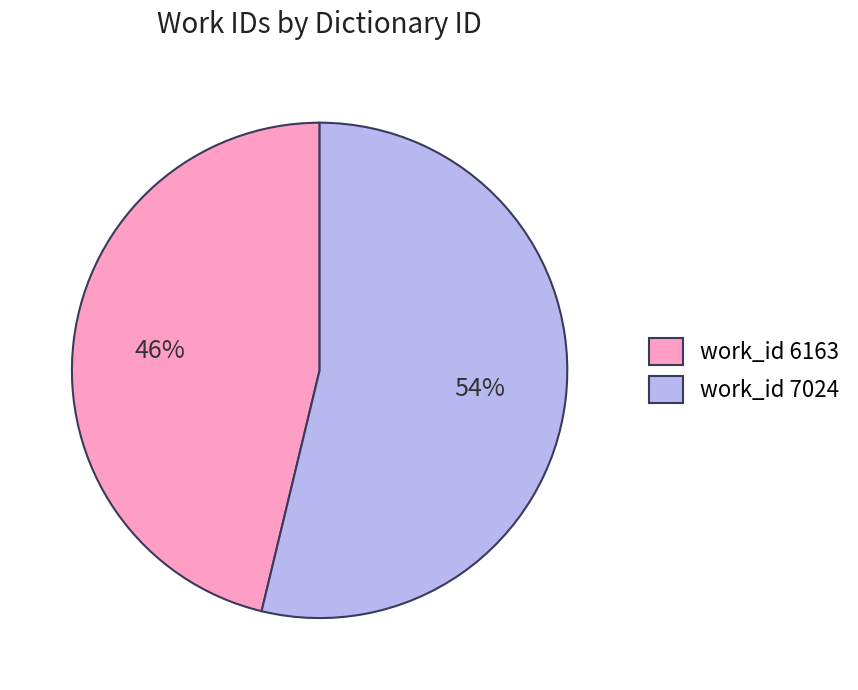

Which category accounts for the majority?

work_id 7024